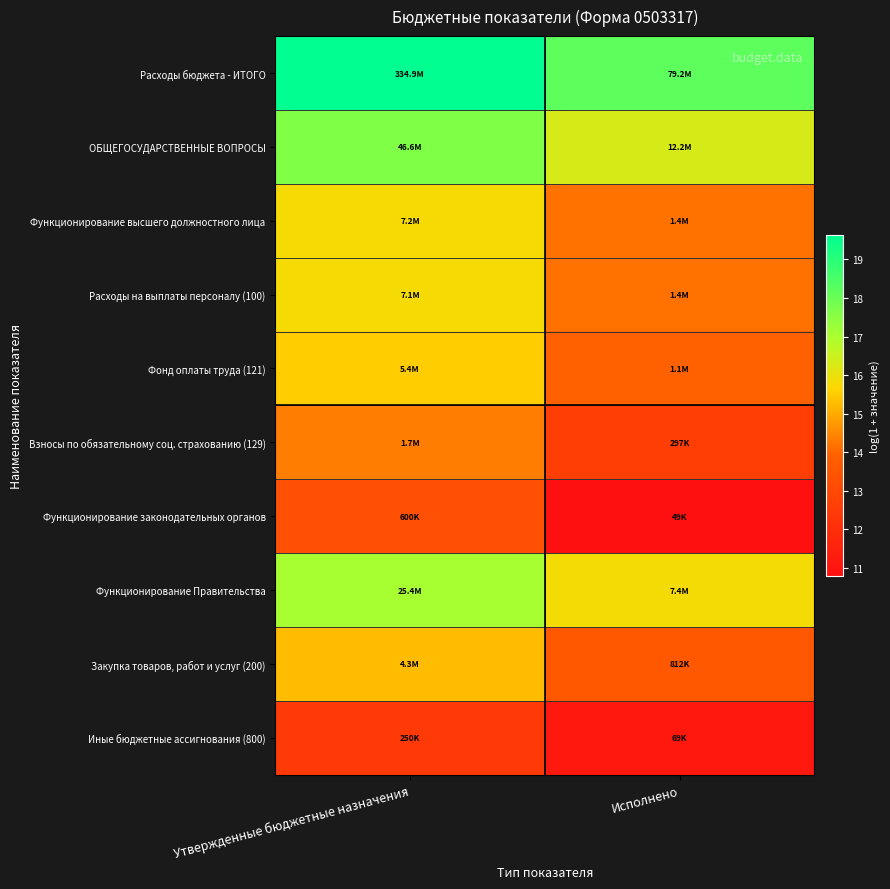

Reading right to left, extract all data points from this chart.

Расходы бюджета - ИТОГО: Исполнено=18.2	Утвержденные бюджетные назначения=19.6
ОБЩЕГОСУДАРСТВЕННЫЕ ВОПРОСЫ: Исполнено=16.3	Утвержденные бюджетные назначения=17.7
Функционирование высшего должностного лица: Исполнено=14.1	Утвержденные бюджетные назначения=15.8
Расходы на выплаты персоналу (100): Исполнено=14.1	Утвержденные бюджетные назначения=15.8
Фонд оплаты труда (121): Исполнено=13.9	Утвержденные бюджетные назначения=15.5
Взносы по обязательному соц. страхованию (129): Исполнено=12.6	Утвержденные бюджетные назначения=14.3
Функционирование законодательных органов: Исполнено=10.8	Утвержденные бюджетные назначения=13.3
Функционирование Правительства: Исполнено=15.8	Утвержденные бюджетные назначения=17.1
Закупка товаров, работ и услуг (200): Исполнено=13.6	Утвержденные бюджетные назначения=15.3
Иные бюджетные ассигнования (800): Исполнено=11.1	Утвержденные бюджетные назначения=12.4